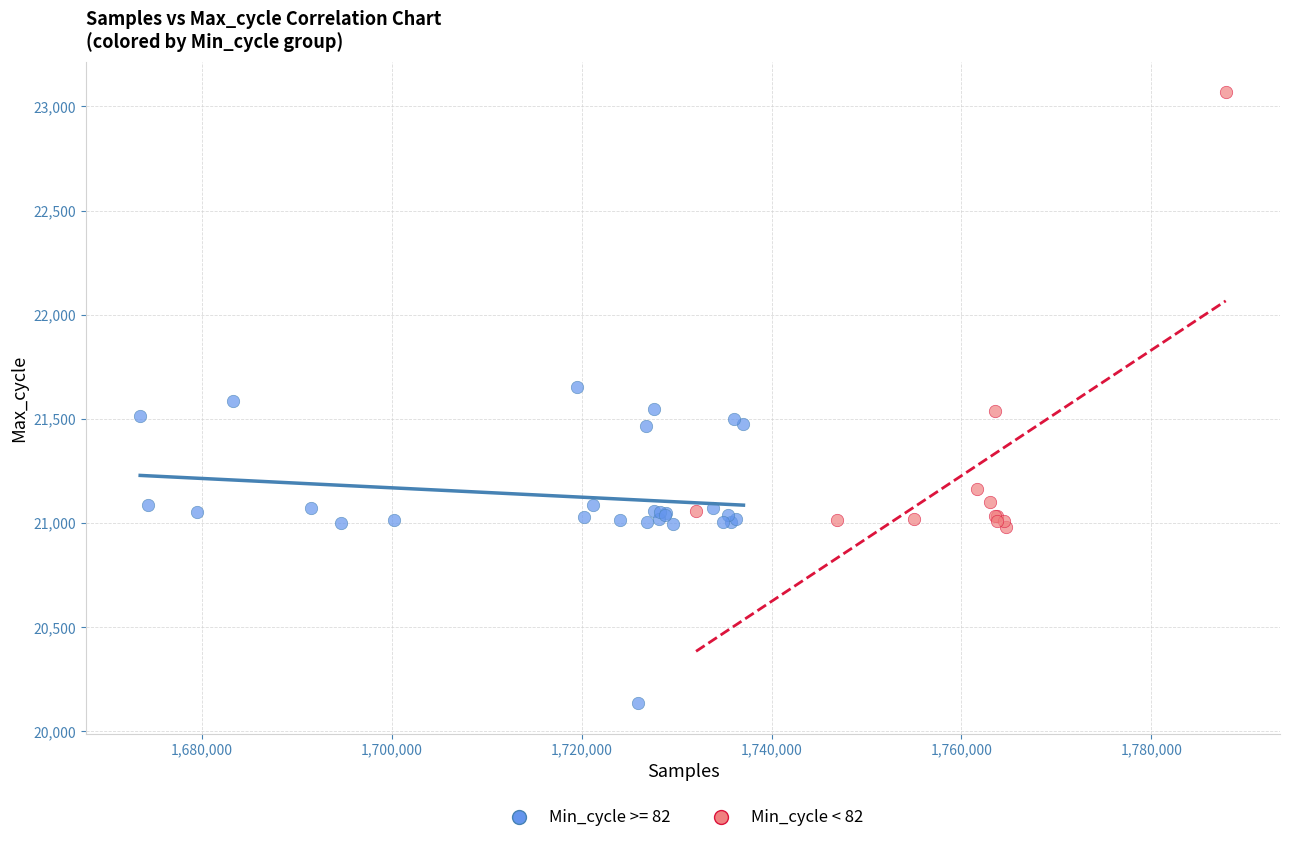

Which series reaches the maximum Y coordinate?

Min_cycle < 82